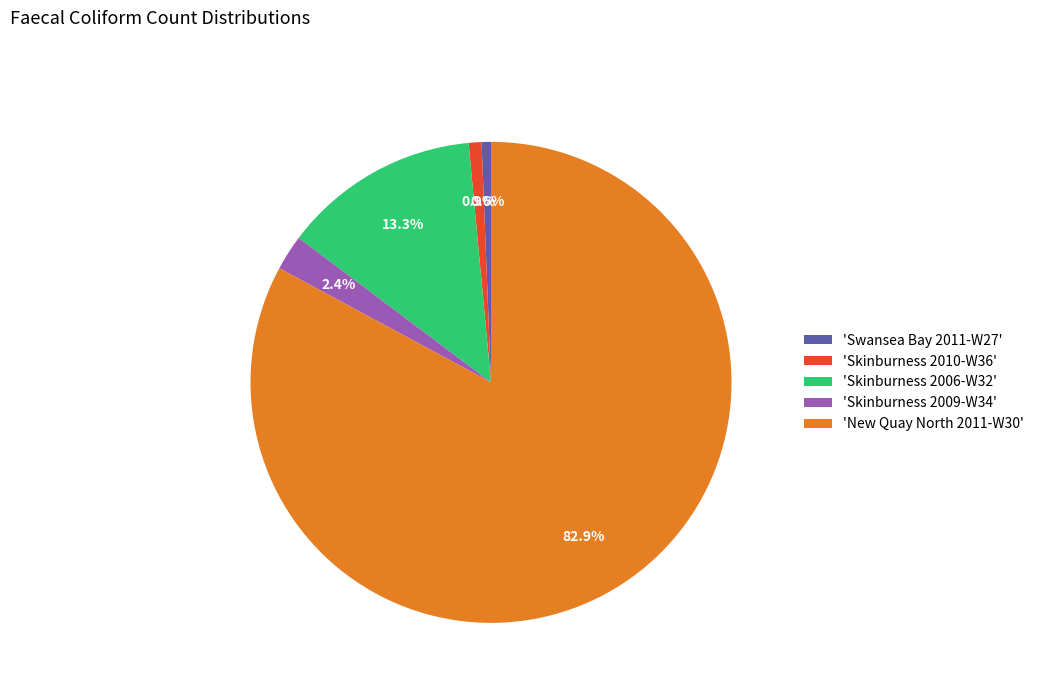

Which category accounts for the majority?

'New Quay North 2011-W30'